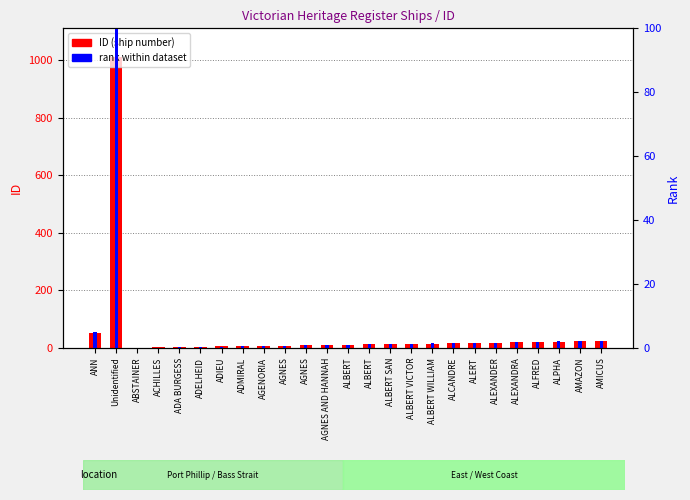

What is the difference between the second highest and second lowest values in the rank within dataset series?

4.9